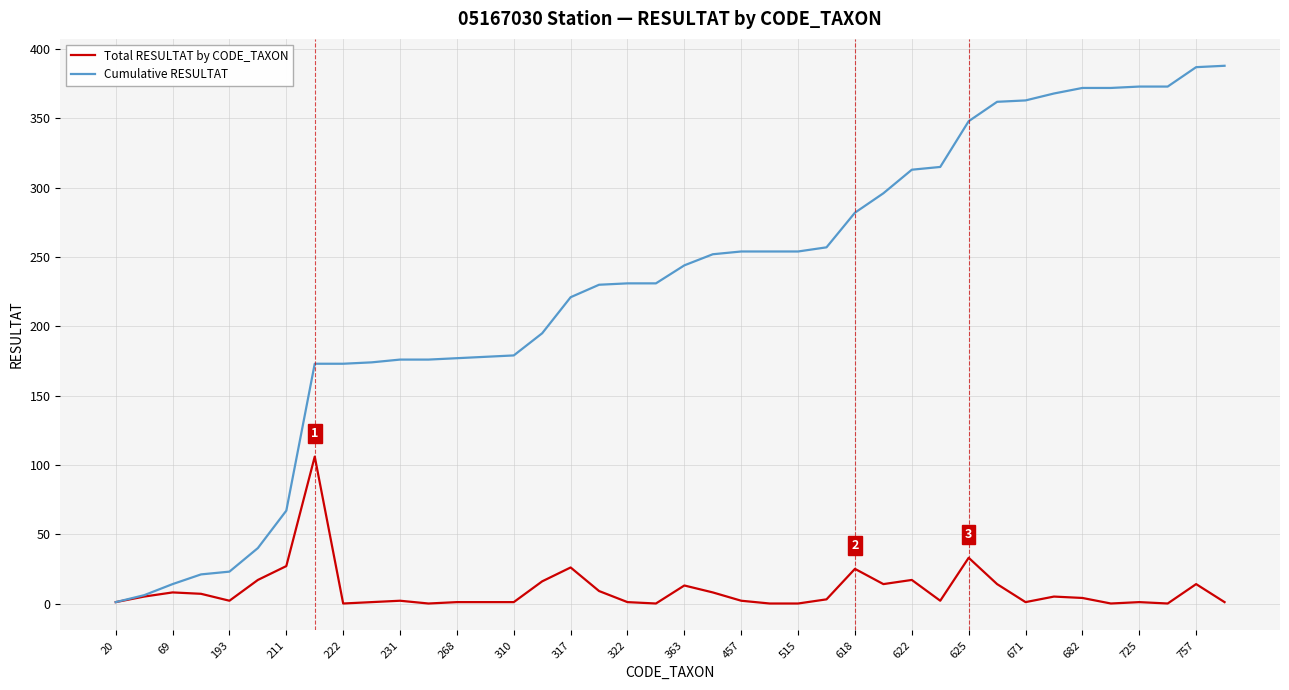

How many series are shown in this chart?

2